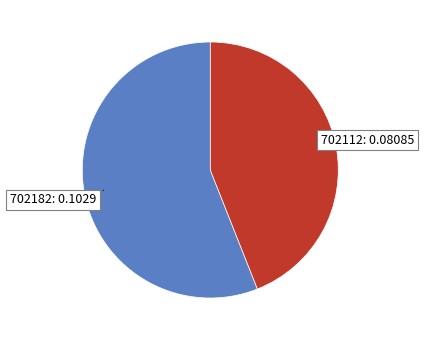

Does any single category account for the majority?

Yes